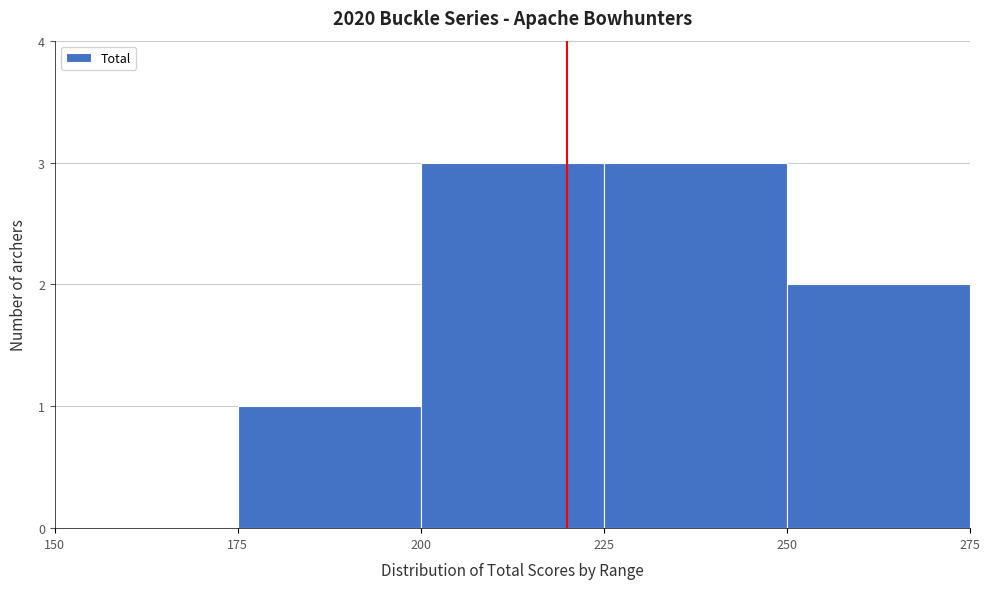

Reading left to right, transcribe this chart: for each bar, give the range it covers on the x-axis and its height. The values are not printed on the chart, so give them approximately, as read against the axis.

150 to 175: 0
175 to 200: 1
200 to 225: 3
225 to 250: 3
250 to 275: 2